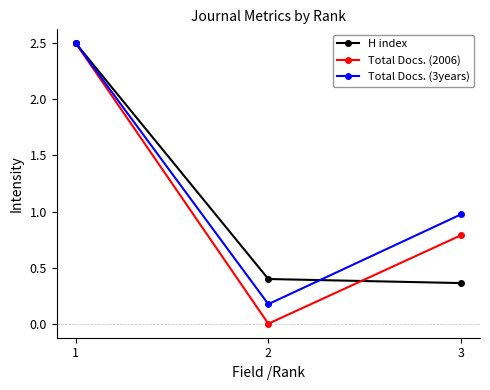

At which category is the sum across all series the highest?

1